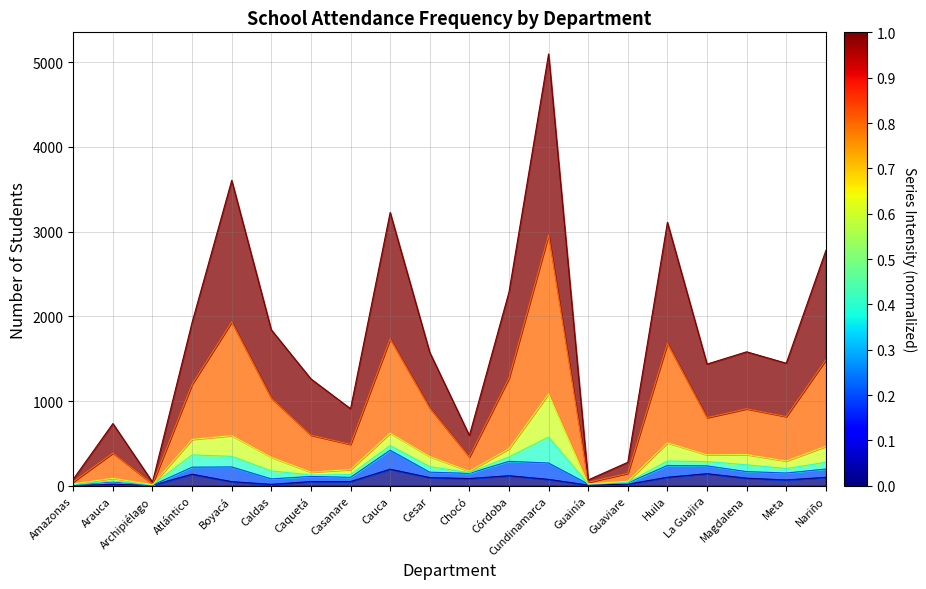

True or false: AlMenos1vez_semana_Preescolar and AlMenos1vez_semana_Basica_primaria intersect in this chart.

False